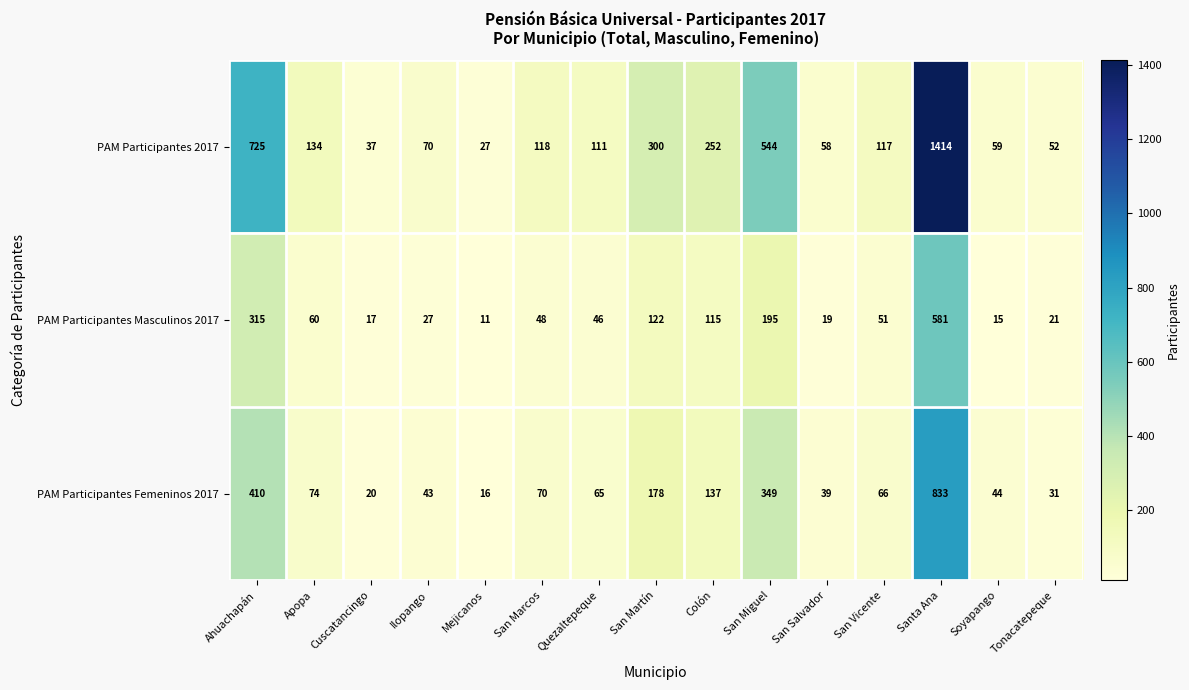

At which label does PAM Participantes Femeninos 2017 first exceed 66?

Ahuachapán